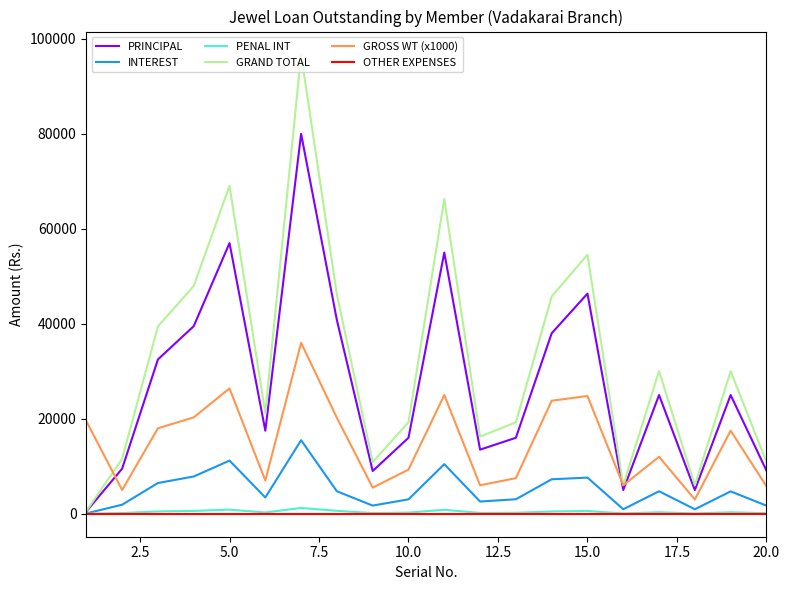

Which series has the largest total across all categories?

GRAND TOTAL